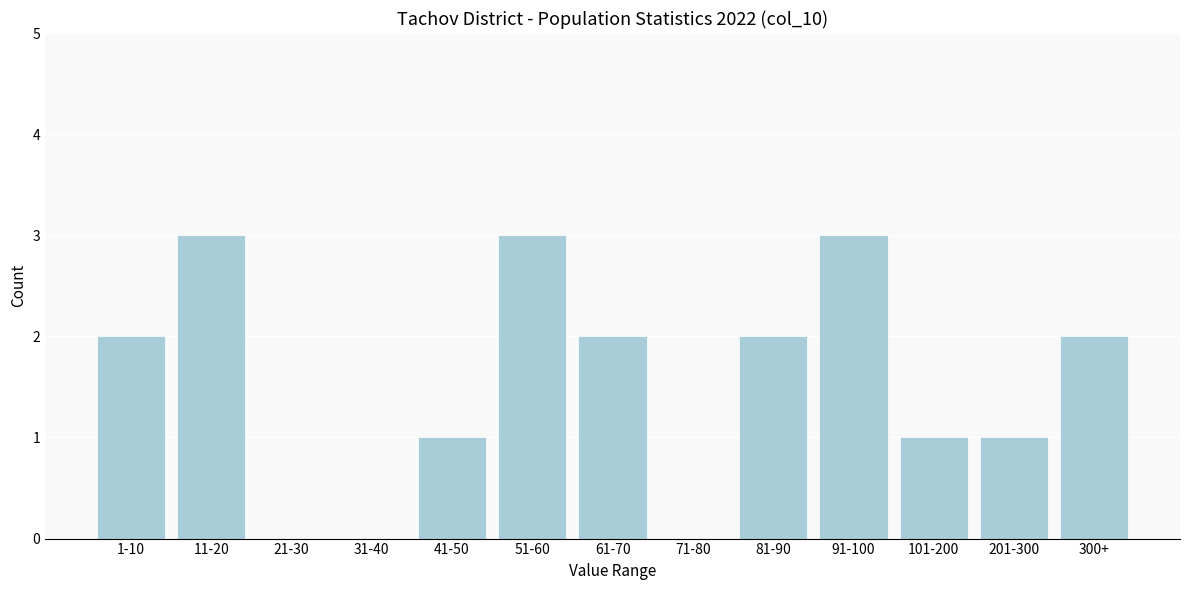

Reading left to right, transcribe all the data shown in this chart.

1-10=2	11-20=3	21-30=0	31-40=0	41-50=1	51-60=3	61-70=2	71-80=0	81-90=2	91-100=3	101-200=1	201-300=1	300+=2